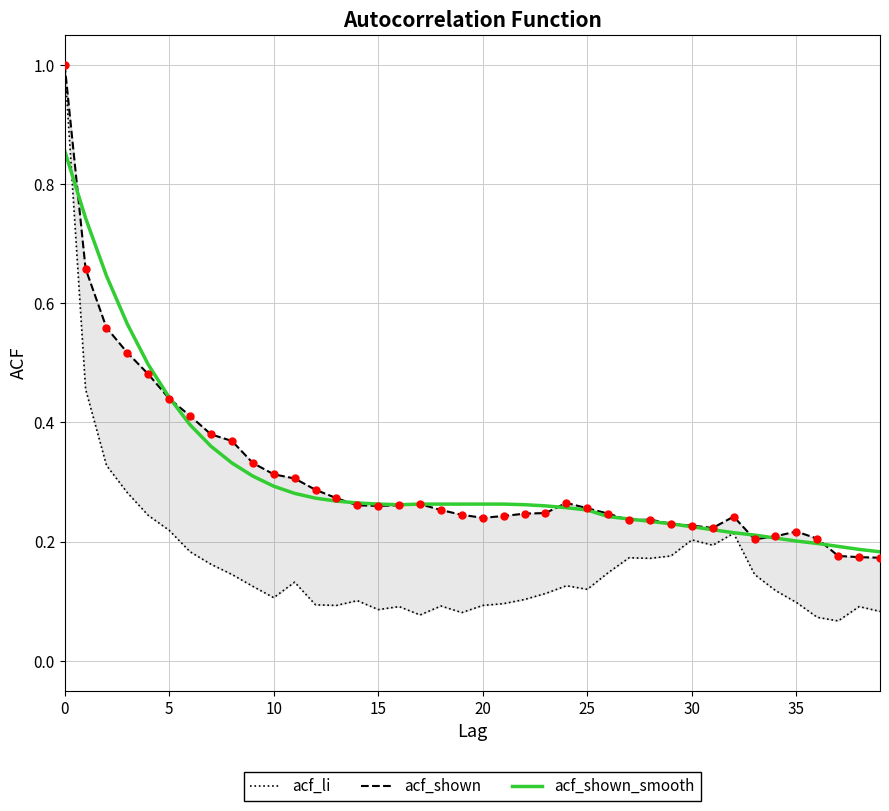

Which series reaches the maximum Y coordinate?

acf_li